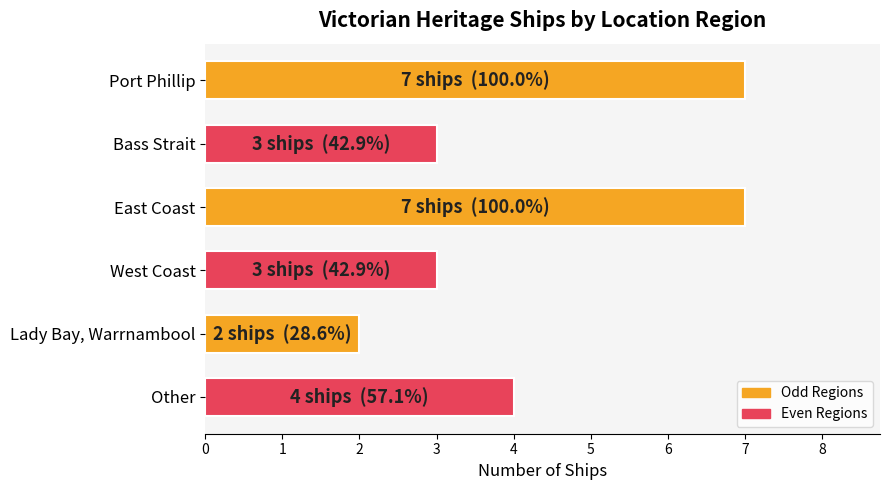

Which category has the lowest value across all series?

Lady Bay, Warrnambool